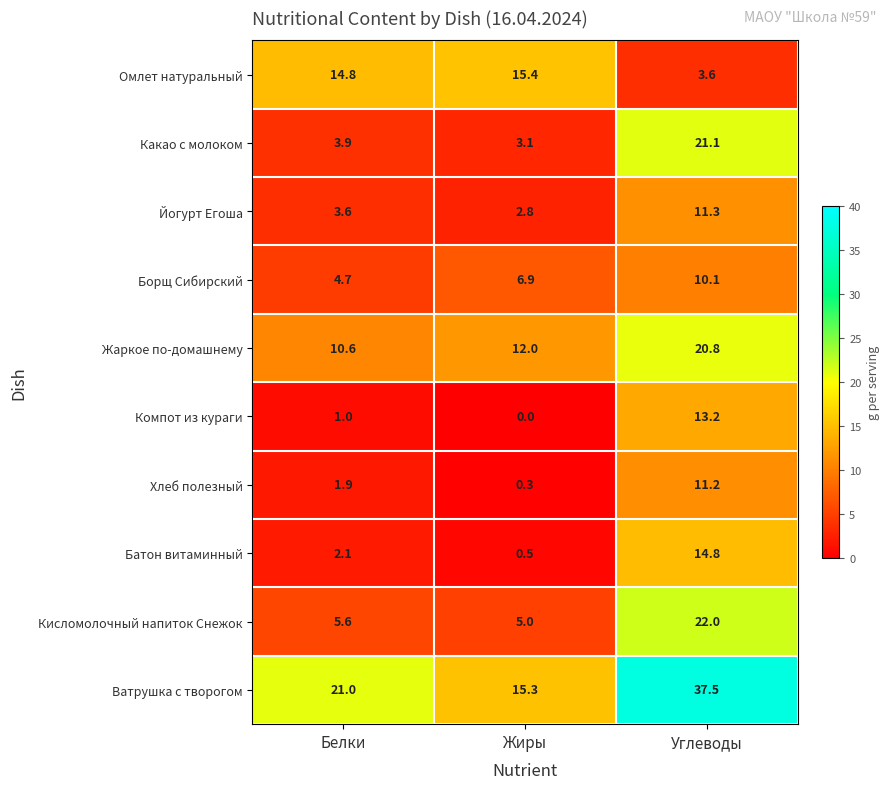

Reading left to right, transcribe all the data shown in this chart.

Омлет натуральный: Белки=14.8	Жиры=15.4	Углеводы=3.6
Какао с молоком: Белки=3.9	Жиры=3.1	Углеводы=21.1
Йогурт Егоша: Белки=3.6	Жиры=2.8	Углеводы=11.3
Борщ Сибирский: Белки=4.7	Жиры=6.9	Углеводы=10.1
Жаркое по-домашнему: Белки=10.6	Жиры=12.0	Углеводы=20.8
Компот из кураги: Белки=1.0	Жиры=0.0	Углеводы=13.2
Хлеб полезный: Белки=1.9	Жиры=0.3	Углеводы=11.2
Батон витаминный: Белки=2.1	Жиры=0.5	Углеводы=14.8
Кисломолочный напиток Снежок: Белки=5.6	Жиры=5.0	Углеводы=22.0
Ватрушка с творогом: Белки=21.0	Жиры=15.3	Углеводы=37.5